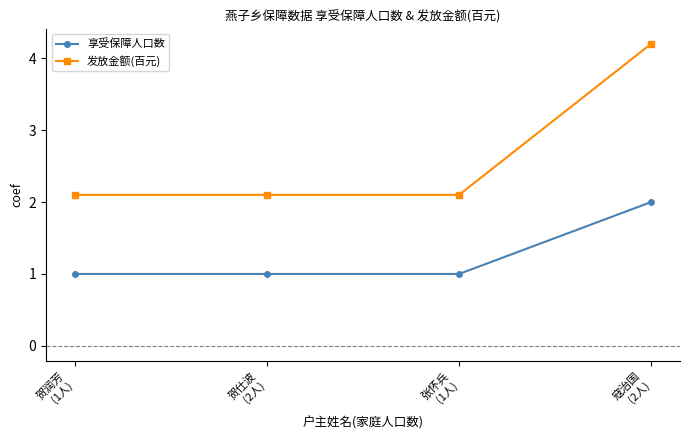

What are all the series names shown in the legend?

享受保障人口数, 发放金额(百元)